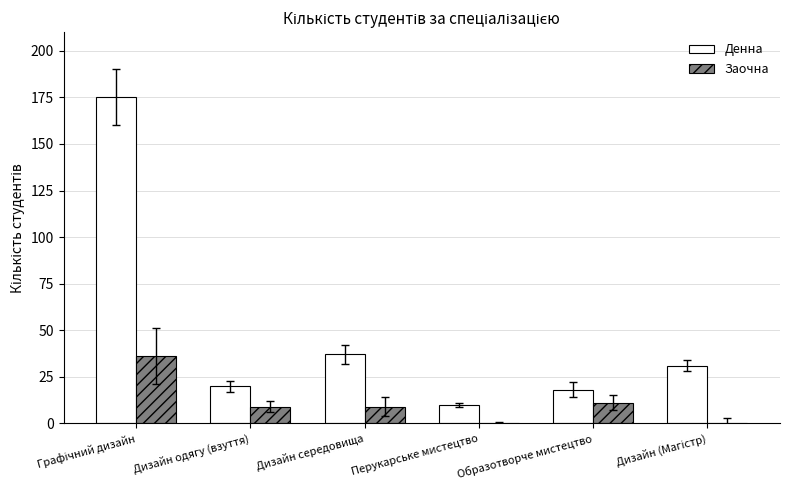

Which series changed the most between Перукарське мистецтво and Образотворче мистецтво?

Заочна